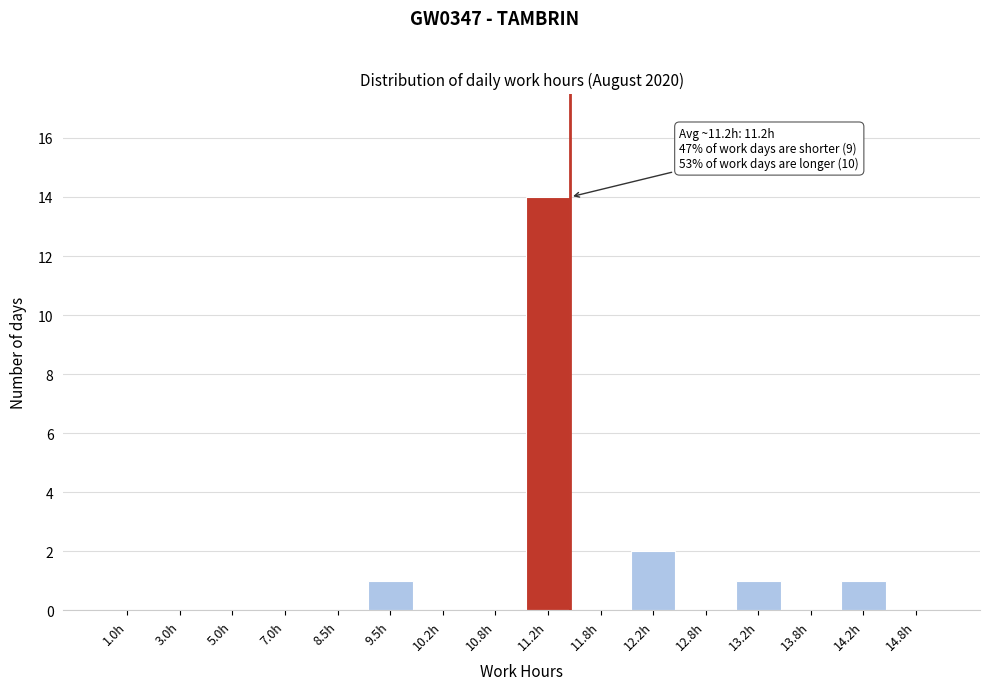

Reading right to left, transcribe all the data shown in this chart.

14.8h=0	14.2h=1	13.8h=0	13.2h=1	12.8h=0	12.2h=2	11.8h=0	11.2h=14	10.8h=0	10.2h=0	9.5h=1	8.5h=0	7.0h=0	5.0h=0	3.0h=0	1.0h=0